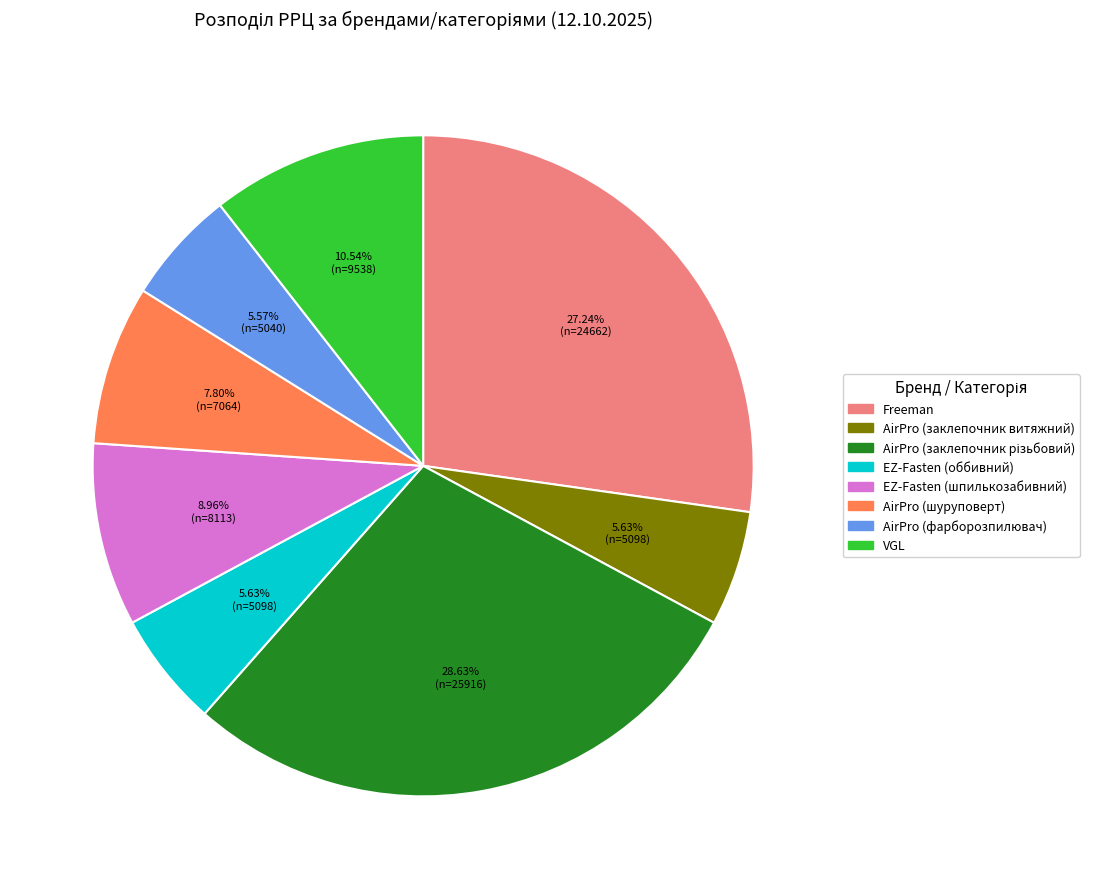

What is the ratio of the value at AirPro (заклепочник витяжний) to the value at AirPro (фарборозпилювач)?

1.0